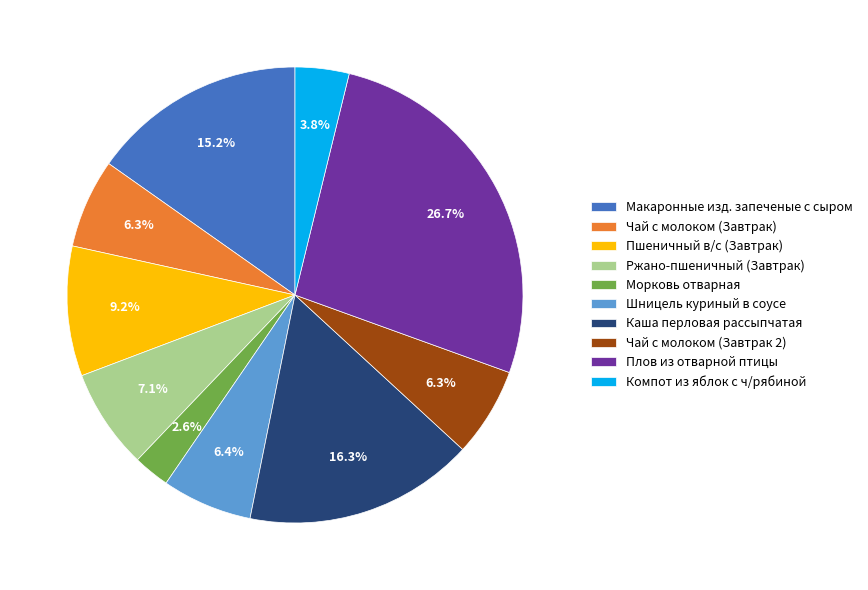

To the nearest percent, what is the average slice percentage?

10%